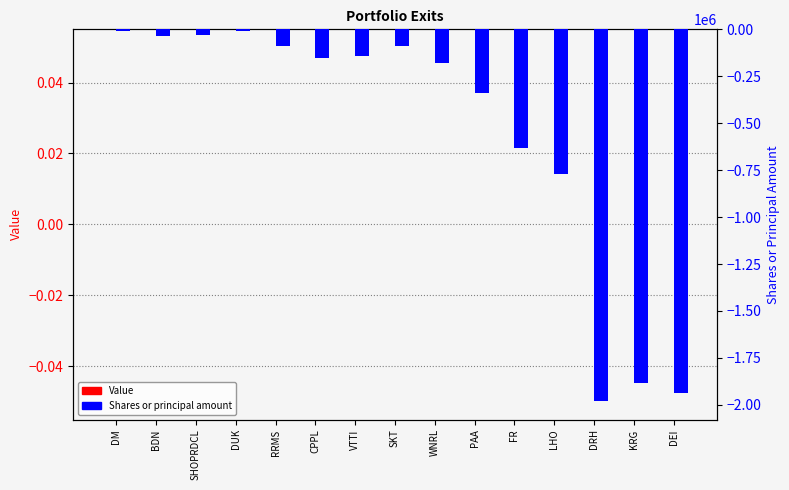

Reading left to right, list all the values displayed in this chart.

Value: DM=0	BDN=0	SHOPRDCL=0	DUK=0	RRMS=0	CPPL=0	VTTI=0	SKT=0	WNRL=0	PAA=0	FR=0	LHO=0	DRH=0	KRG=0	DEI=0
Shares or principal amount: DM=-7050	BDN=-34900	SHOPRDCL=-27800	DUK=-8200	RRMS=-89242	CPPL=-153484	VTTI=-142492	SKT=-88000	WNRL=-178733	PAA=-340349	FR=-630200	LHO=-768499	DRH=-1979416	KRG=-1886061	DEI=-1935572